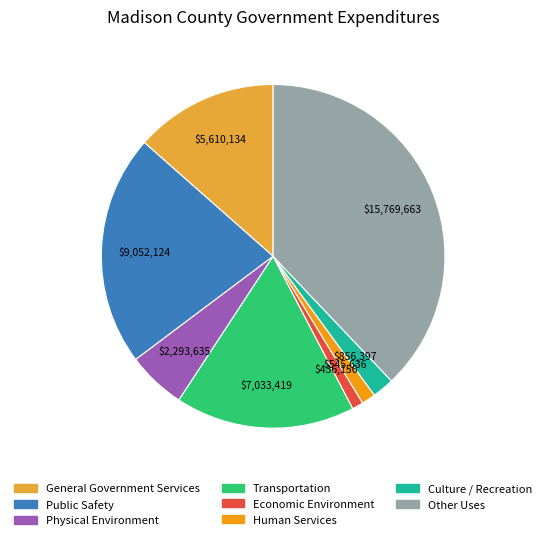

Is it true that Culture / Recreation is 2% of the pie?

True